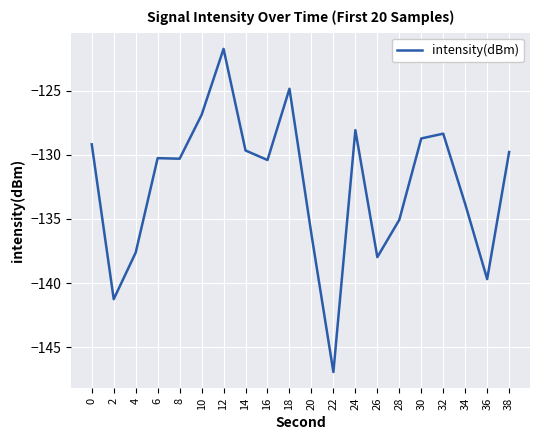

Where is the first local minimum?

2